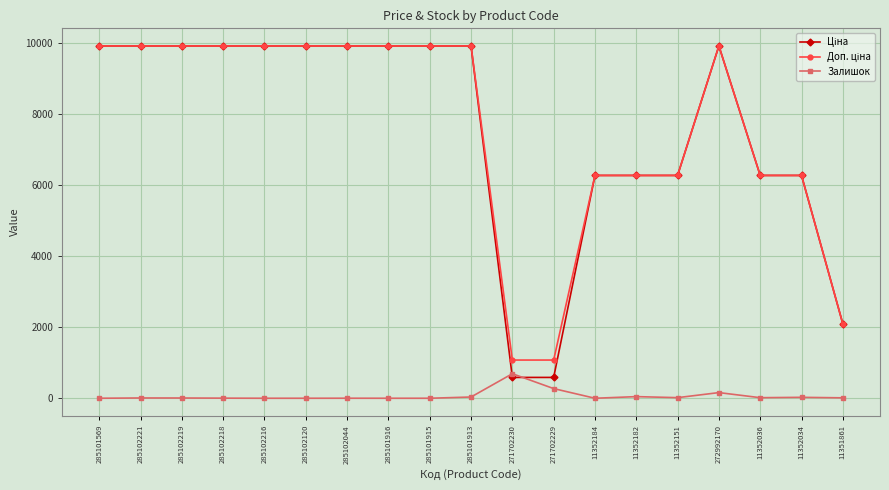

What is the spread (max minus min) of values at 271702230?

488.5